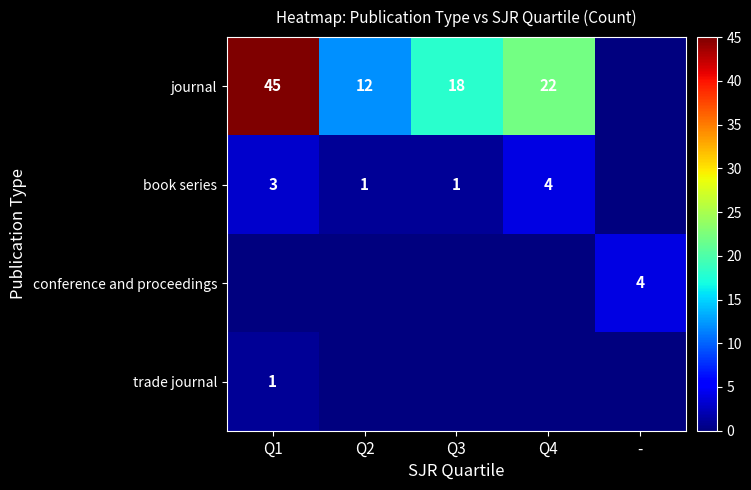

What is the difference between the book series values at Q4 and Q2?

3